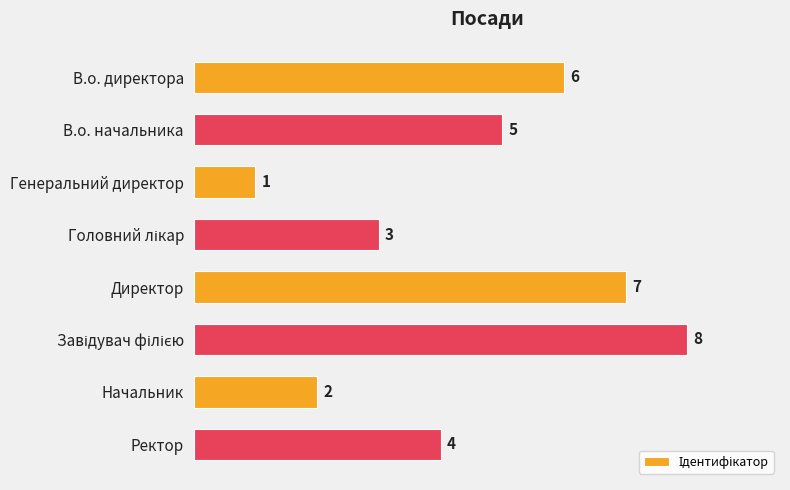

How many values are between 3 and 7?

5